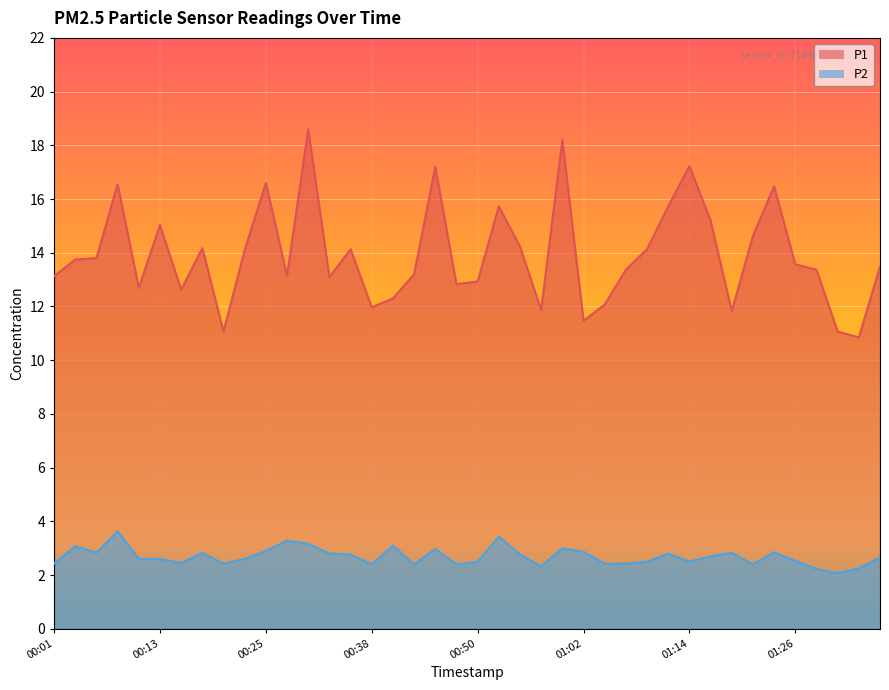

What is the total value across all series at 01:09?

16.6